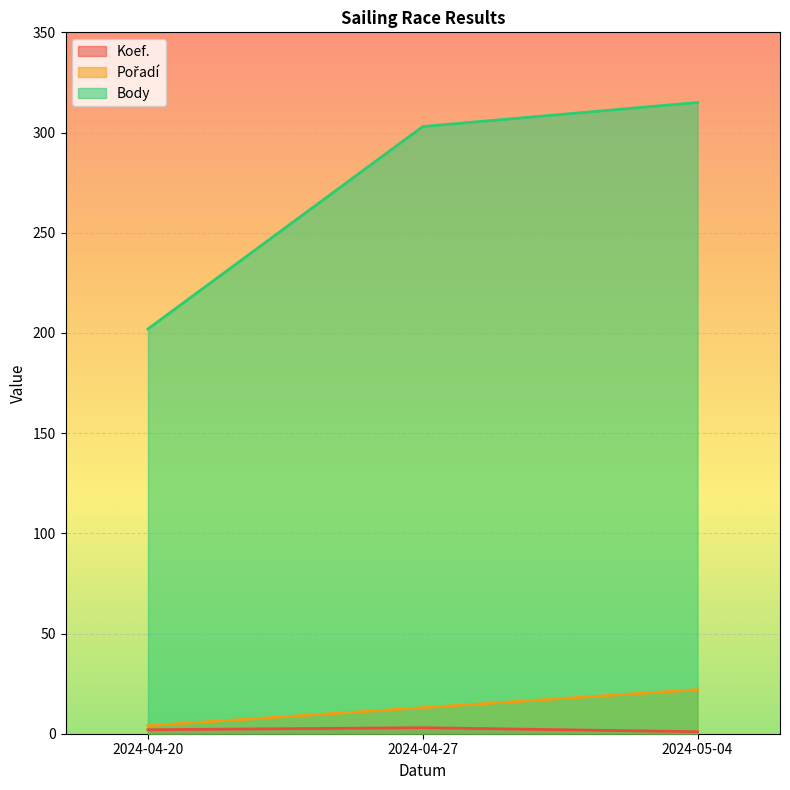

Reading right to left, list all the values displayed in this chart.

Koef.: 1	3	2
Pořadí: 22	13	4
Body: 315	303	202